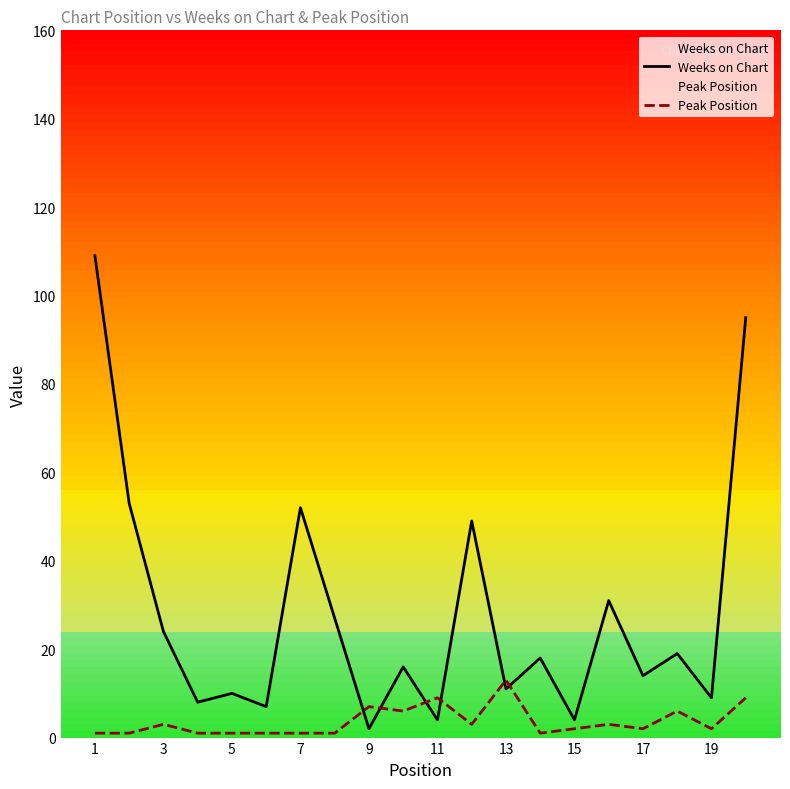

Does the chart have visible grid lines?

No